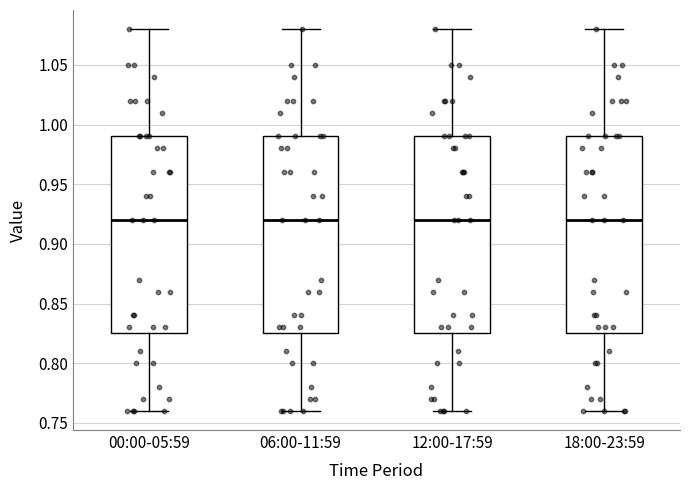

Reading left to right, read every box against the y-axis: the position of its median line, the range the box covers, and the ends of its whiskers. The values are not printed on the chart, so give them approximately, as read against the axis.

00:00-05:59: median 0.920, box 0.825 to 0.990, whiskers 0.760 to 1.080
06:00-11:59: median 0.920, box 0.825 to 0.990, whiskers 0.760 to 1.080
12:00-17:59: median 0.920, box 0.825 to 0.990, whiskers 0.760 to 1.080
18:00-23:59: median 0.920, box 0.825 to 0.990, whiskers 0.760 to 1.080